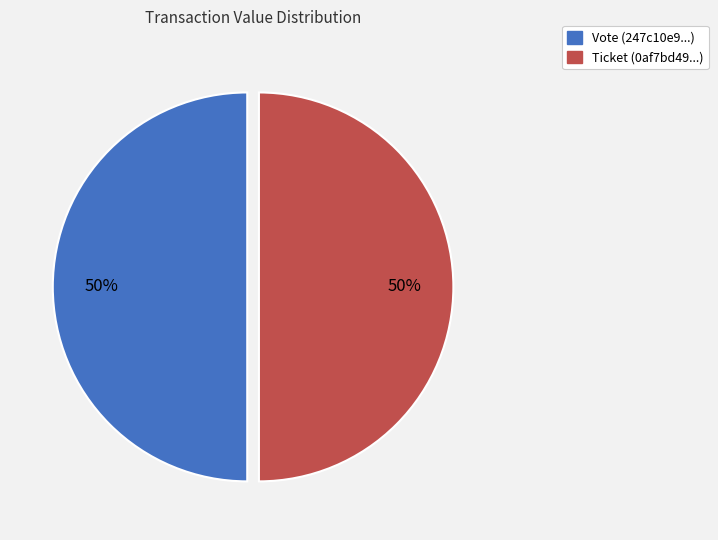

To the nearest percent, what is the average slice percentage?

50%